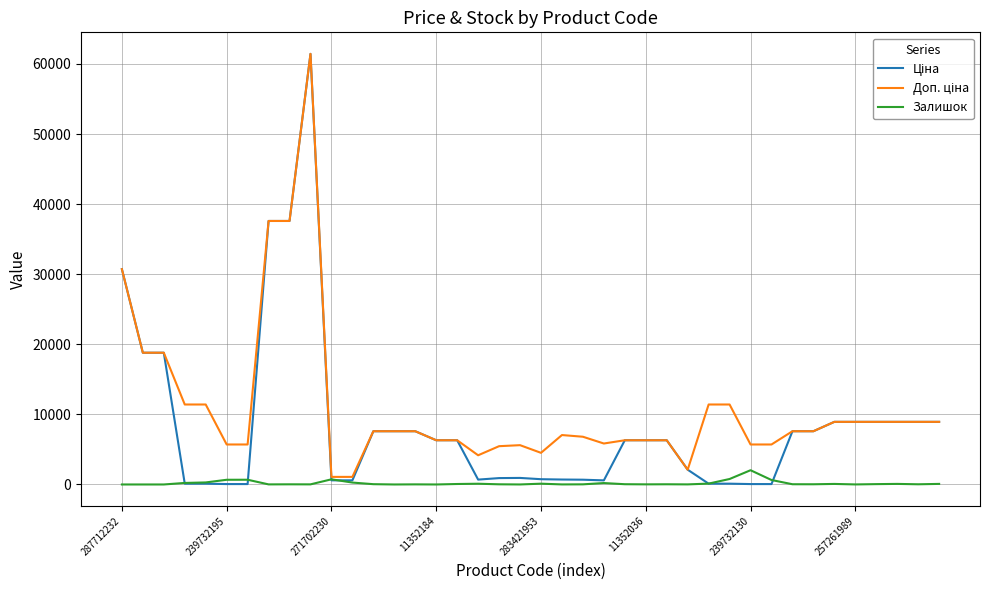

How many lines are shown in the chart?

3